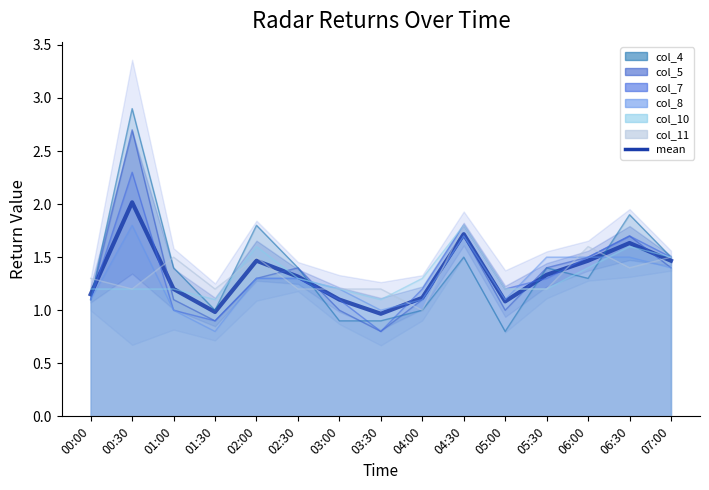

How many interior local valleys (lower than both neighbors) does the data have?

3